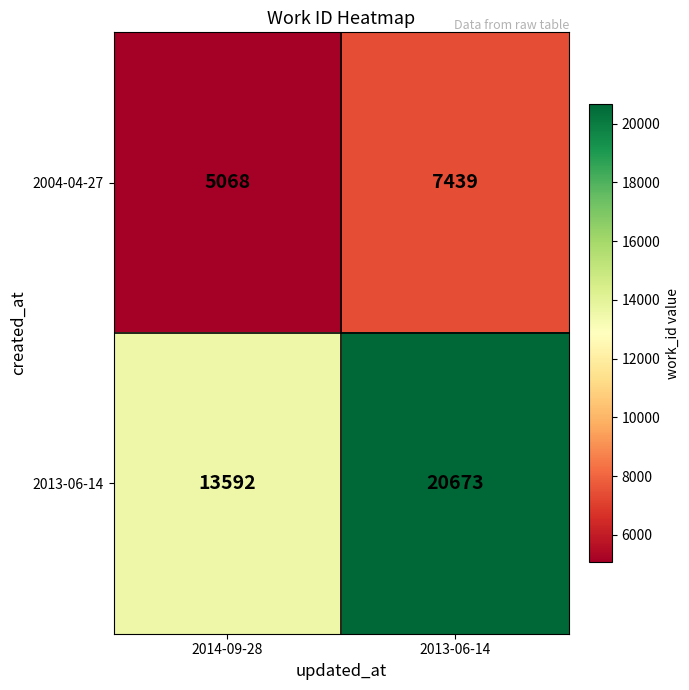

At 2013-06-14, list the series in order from smallest to largest.

2004-04-27, 2013-06-14